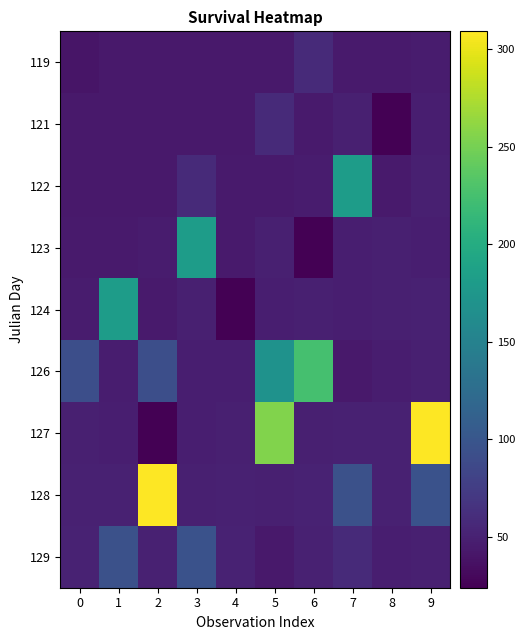

Between 6 and 2, which is larger?

6